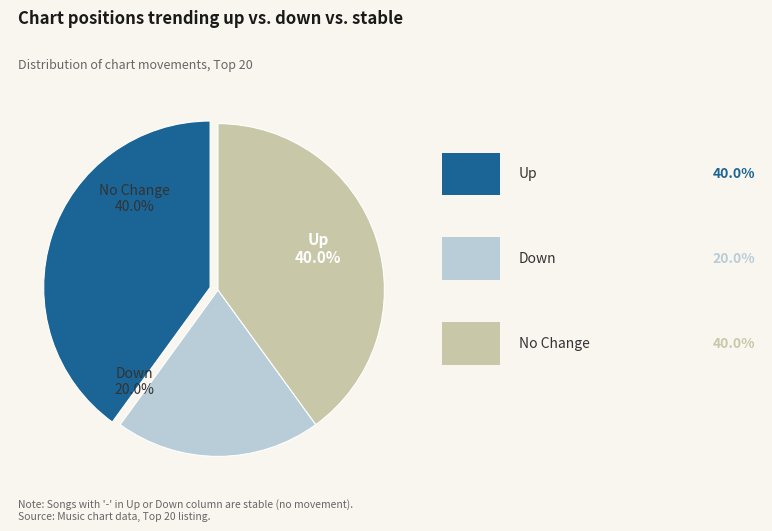

To the nearest percent, what percentage of the pie is down?

20%